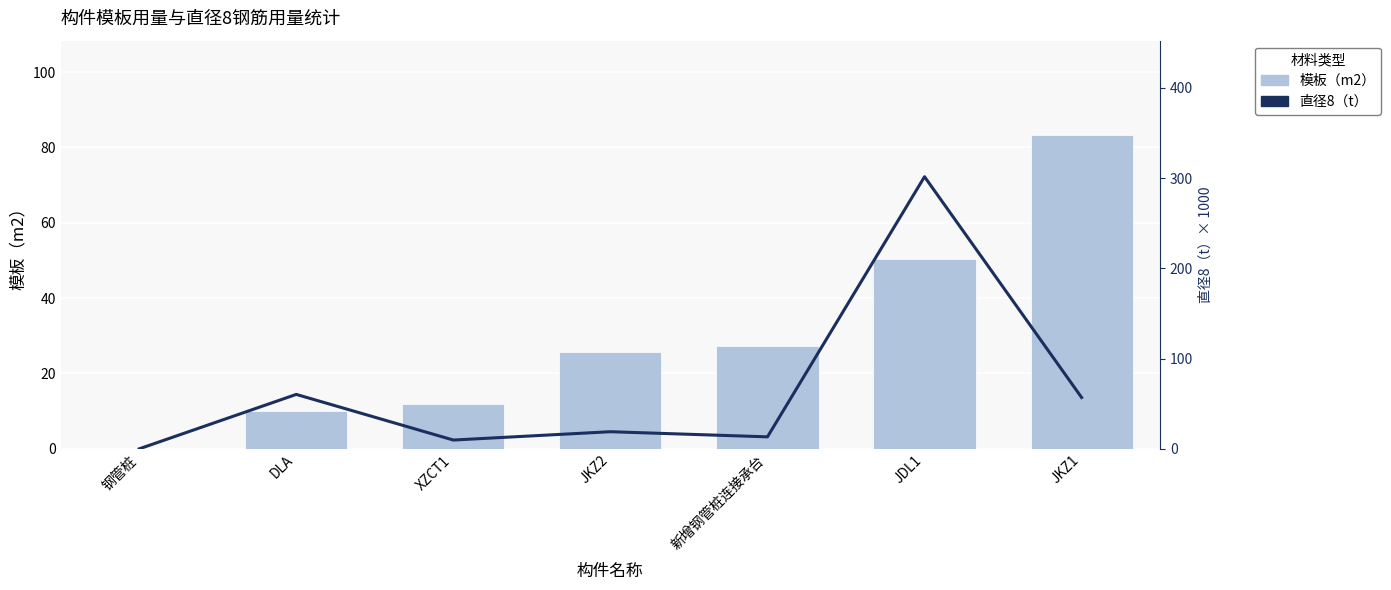

What is the difference between the maximum and minimum values in the 模板（m2） series?

83.3